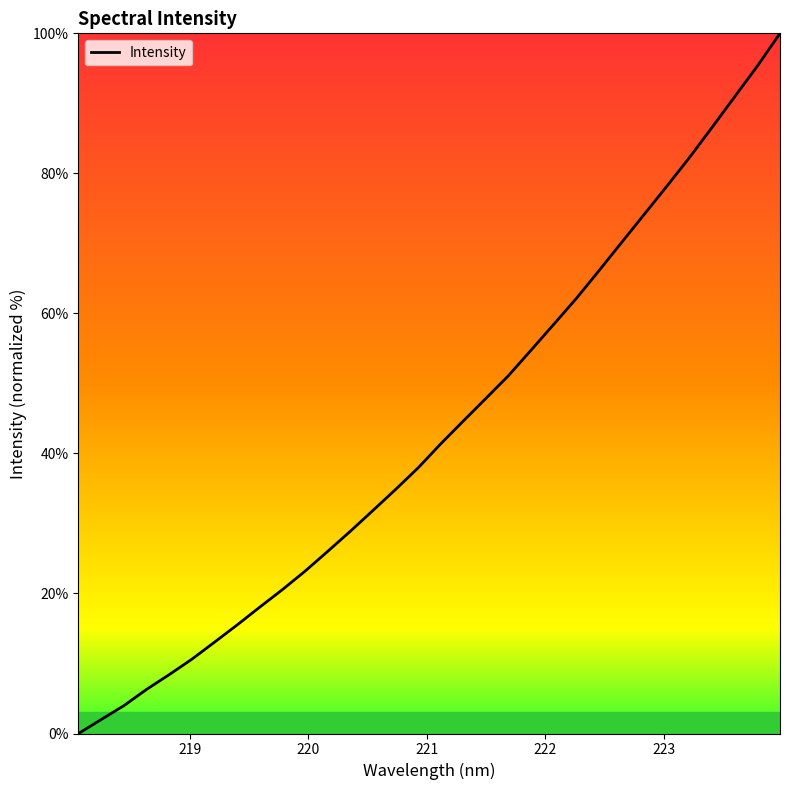

What is the maximum value shown in the chart?

100.0